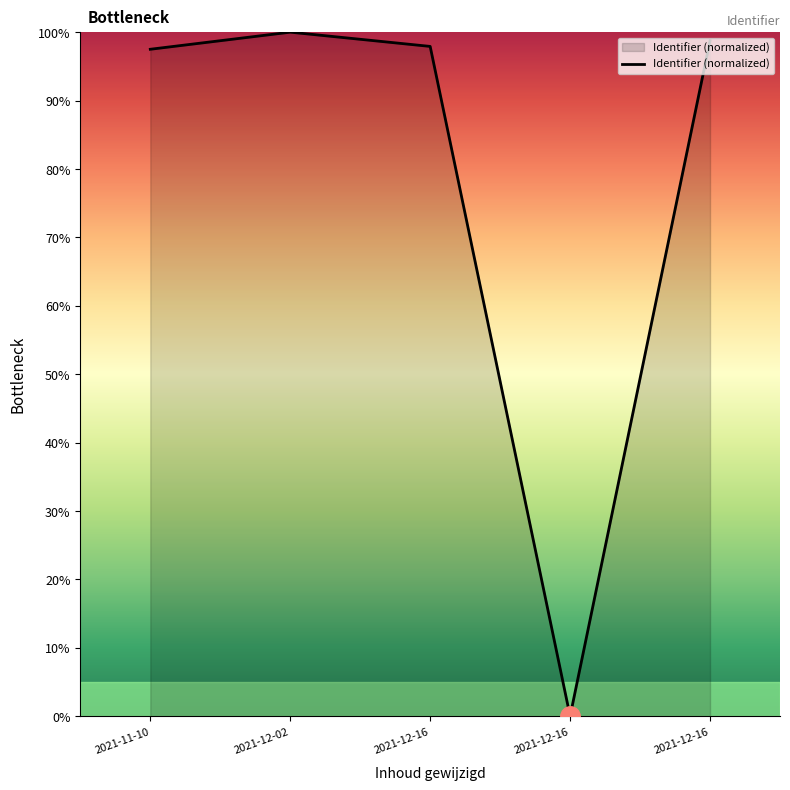

How many values are below 97?

1